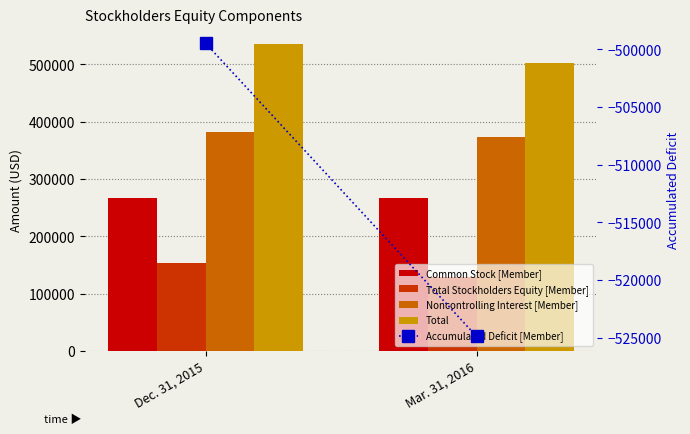

What is the sum of all Total Stockholders Equity [Member] values?

282390